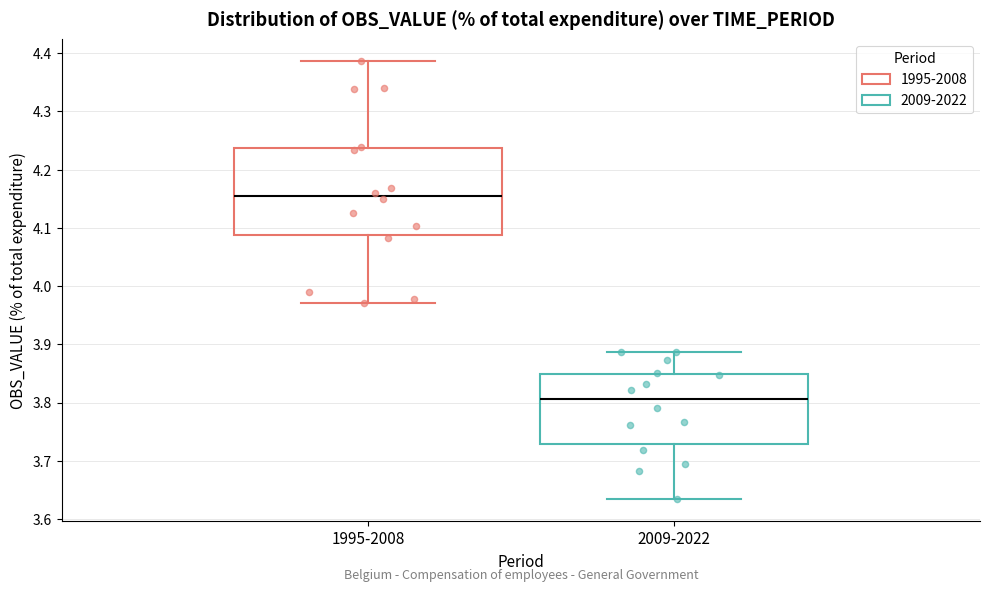

Where is the upper edge of the box for 1995-2008 on the y-axis? The values are not printed on the chart, so give them approximately, as read against the axis.

4.24